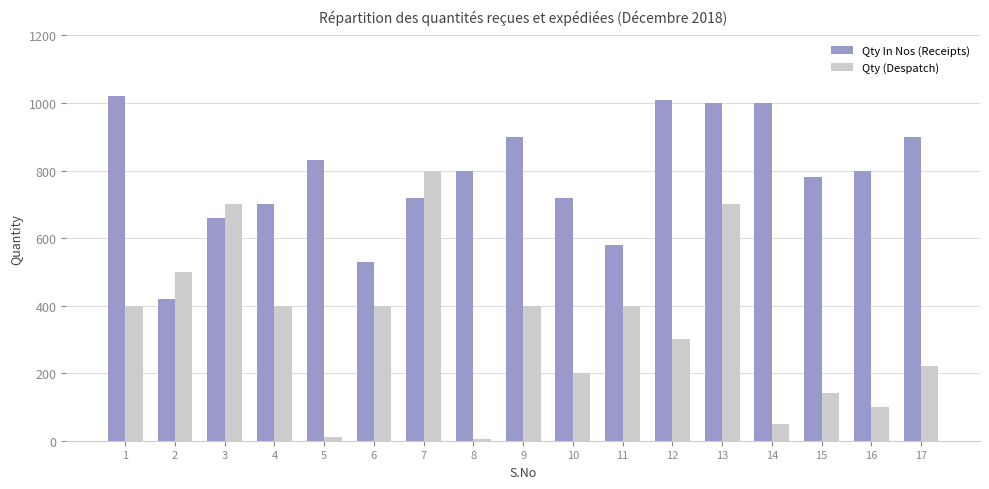

Reading left to right, extract all data points from this chart.

Qty In Nos (Receipts): 1=1020	2=420	3=660	4=700	5=830	6=530	7=720	8=800	9=900	10=720	11=580	12=1010	13=1000	14=1000	15=780	16=800	17=900
Qty (Despatch): 1=400	2=500	3=700	4=400	5=10	6=400	7=800	8=5	9=400	10=200	11=400	12=300	13=700	14=50	15=140	16=100	17=220